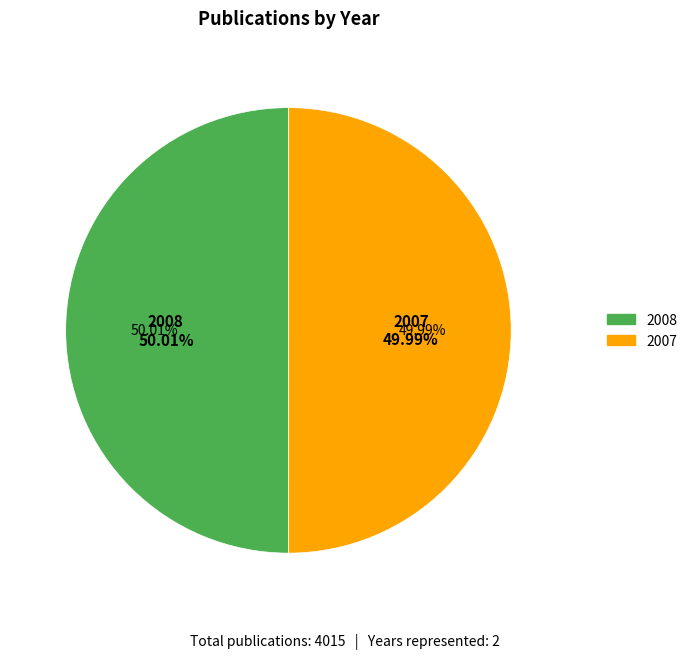

Which category has the biggest portion of the pie?

2008